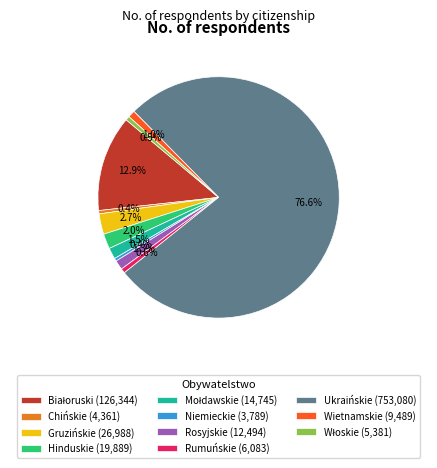

To the nearest percent, what is the difference between the largest and smallest slice percentages?

76%